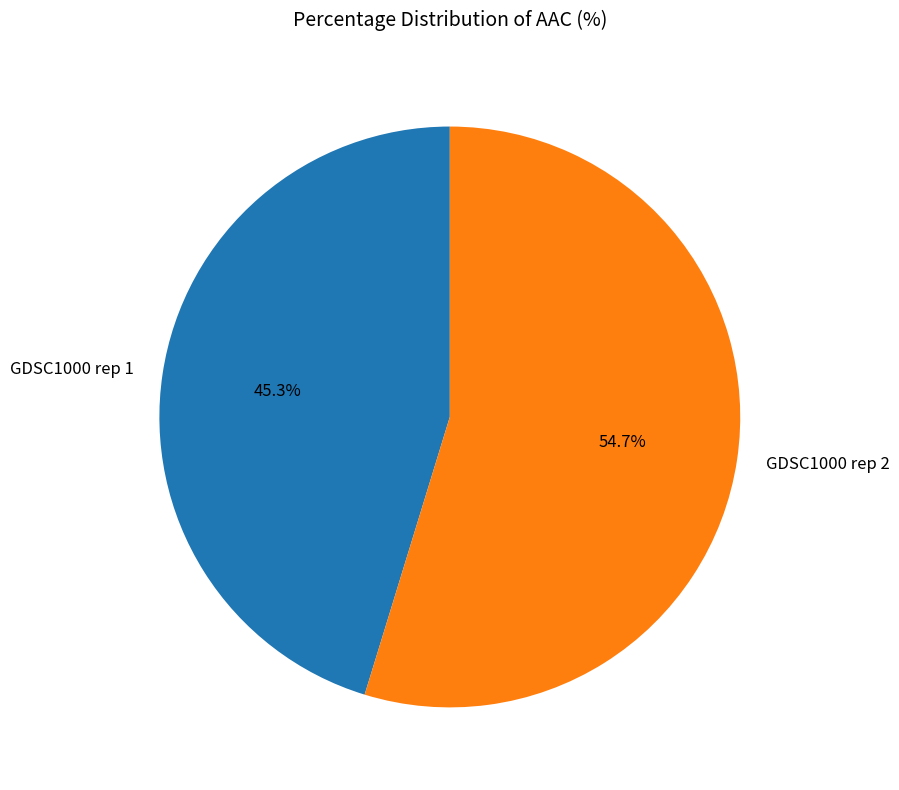

Rank the categories by value from lowest to highest.

GDSC1000 rep 1, GDSC1000 rep 2